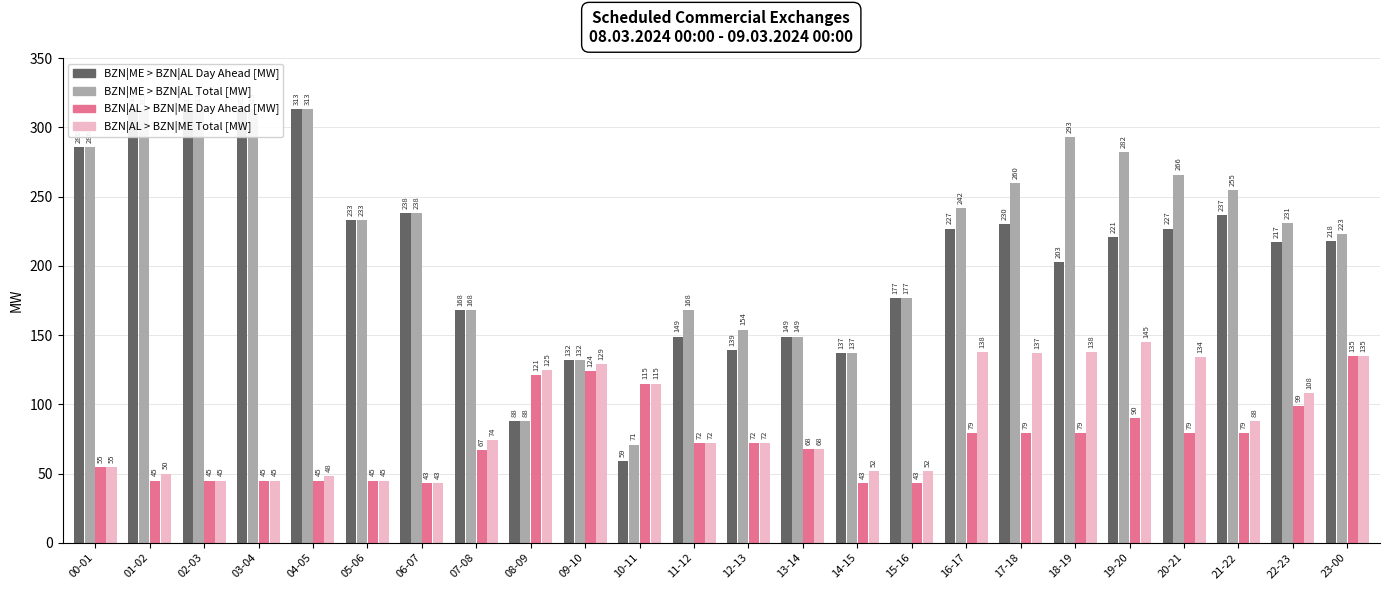

At which category is the sum across all series the highest?

19-20